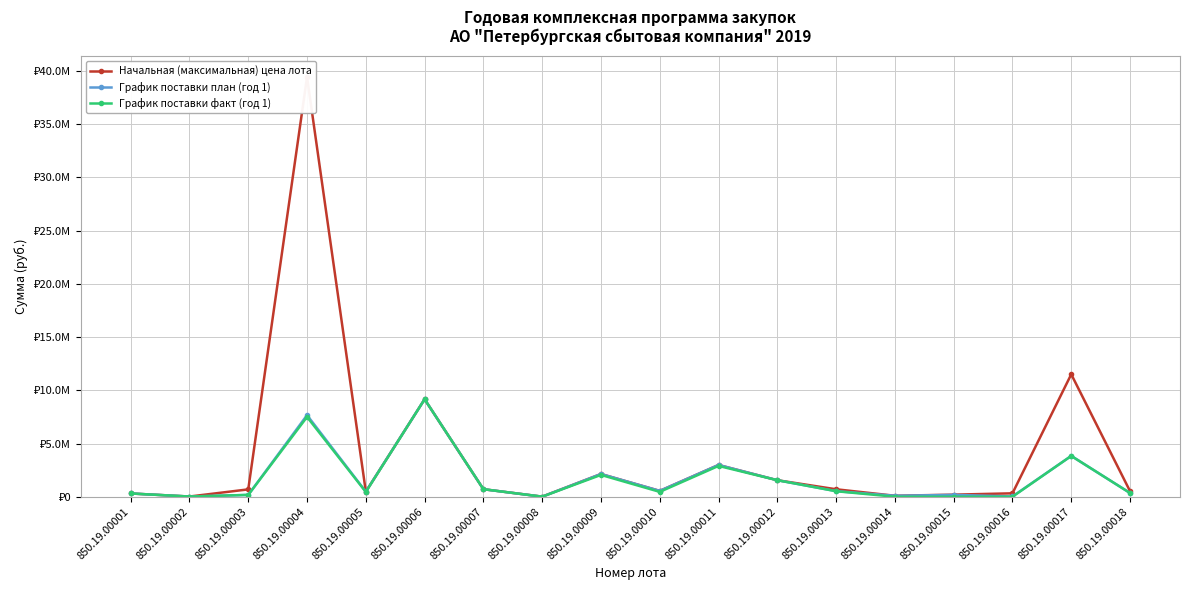

What is the difference between the maximum and minimum values in the График поставки план (год 1) series?

9150771.5